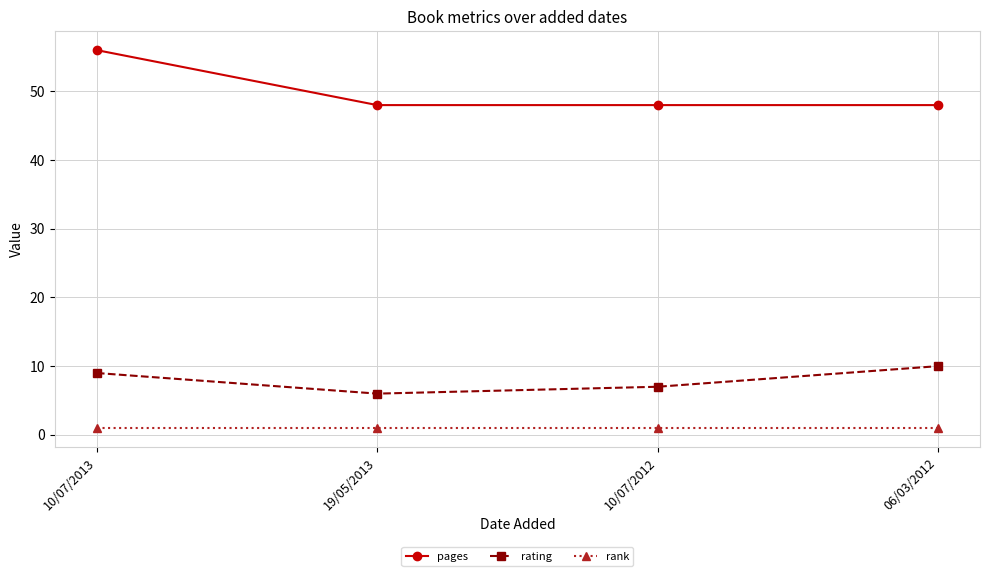

How many series are shown in this chart?

3